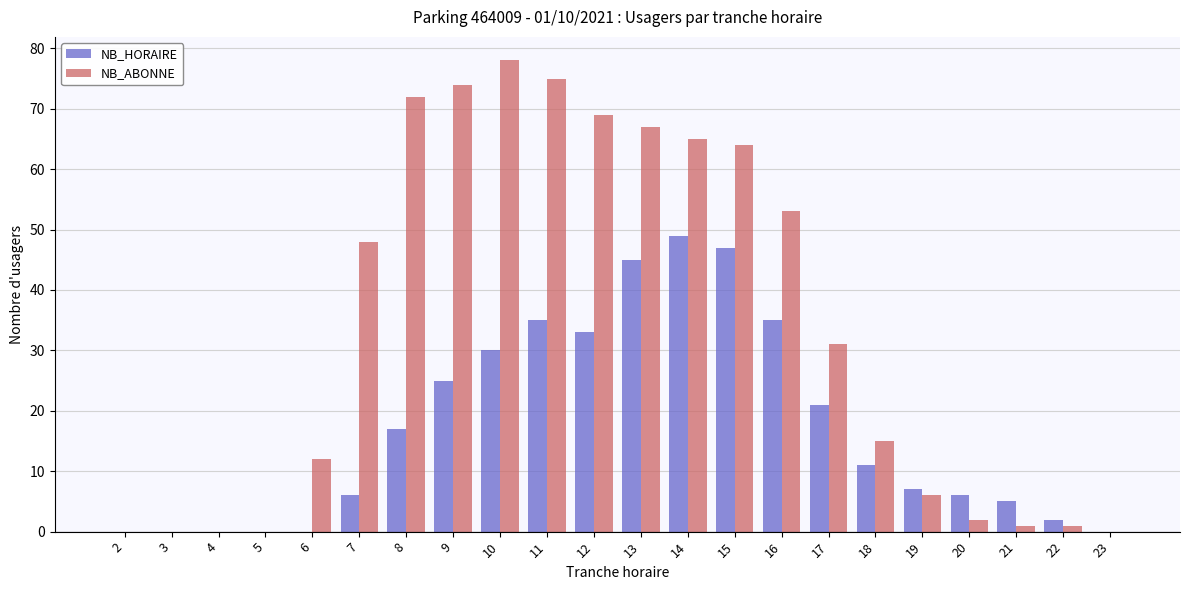

Is it true that NB_ABONNE equals 44 at 23?

False